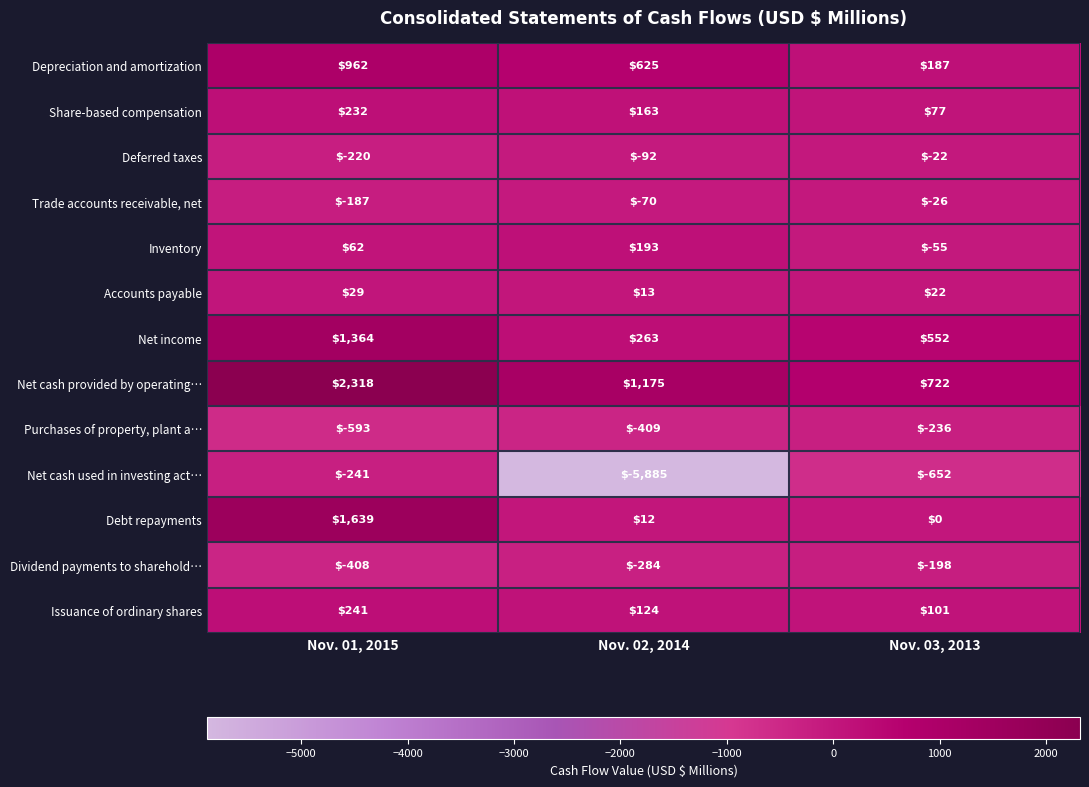

Which series changed the most between Nov. 02, 2014 and Nov. 03, 2013?

Net cash used in investing act…